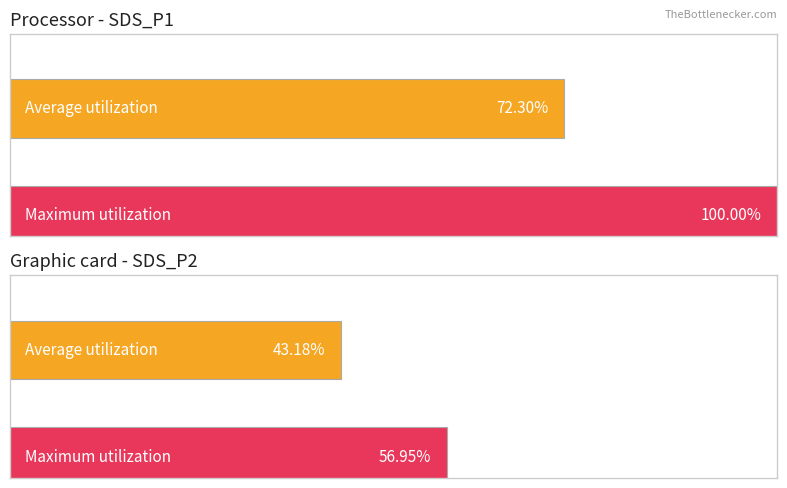

The value of Maximum utilization at 2 is 3.3. True or false?

False